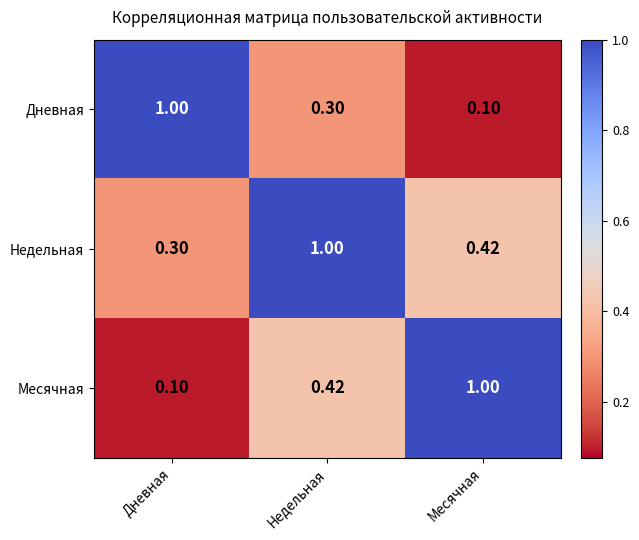

At Недельная, list the series in order from largest to smallest.

Недельная, Месячная, Дневная